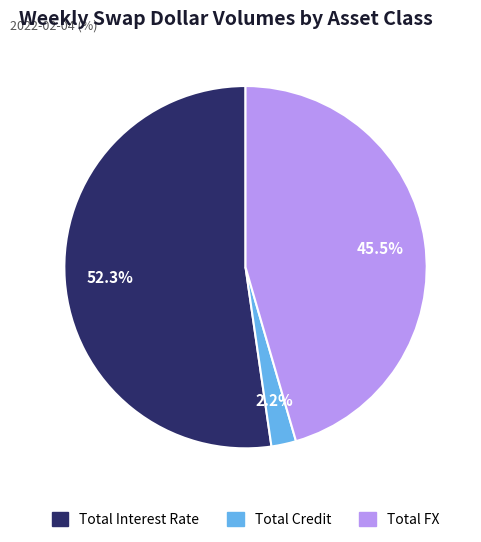

To the nearest percent, what portion does Total Credit represent?

2%